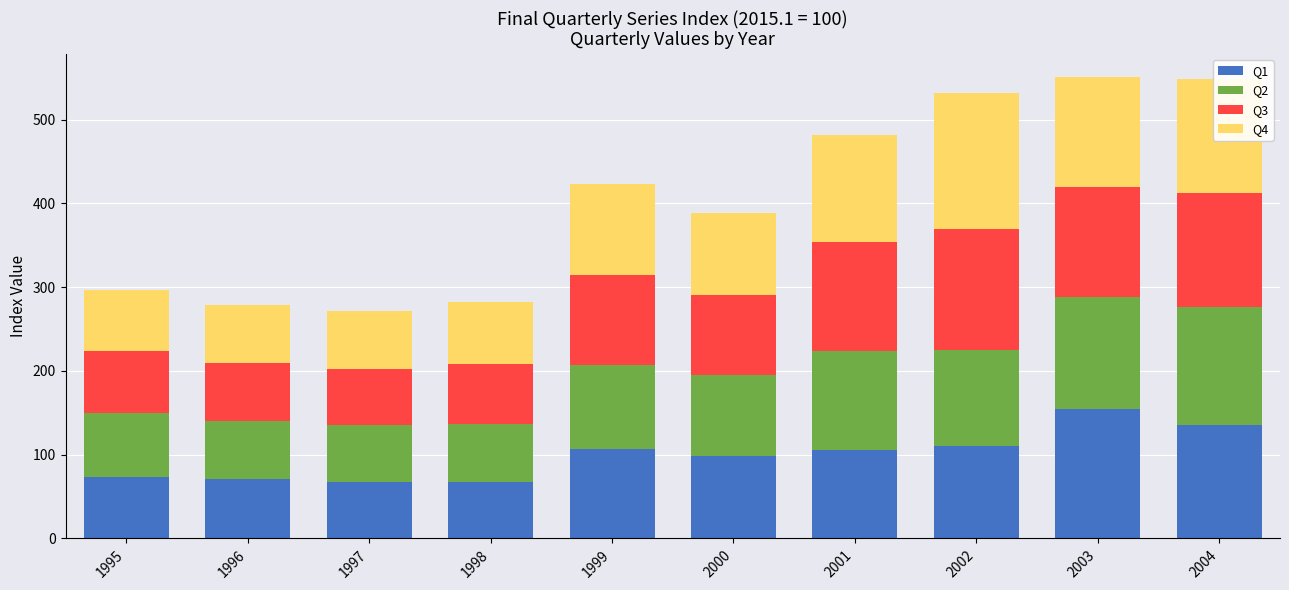

True or false: Q1 has a value of 155.0 at 2002.

False